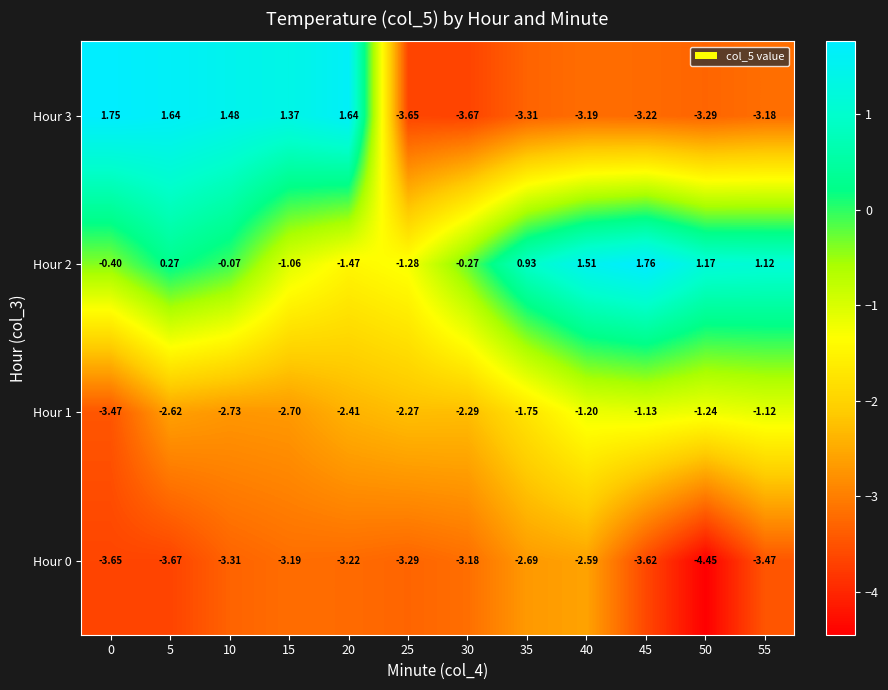

Is the value of Hour 1 at 50 greater than the value of Hour 2 at 5?

No